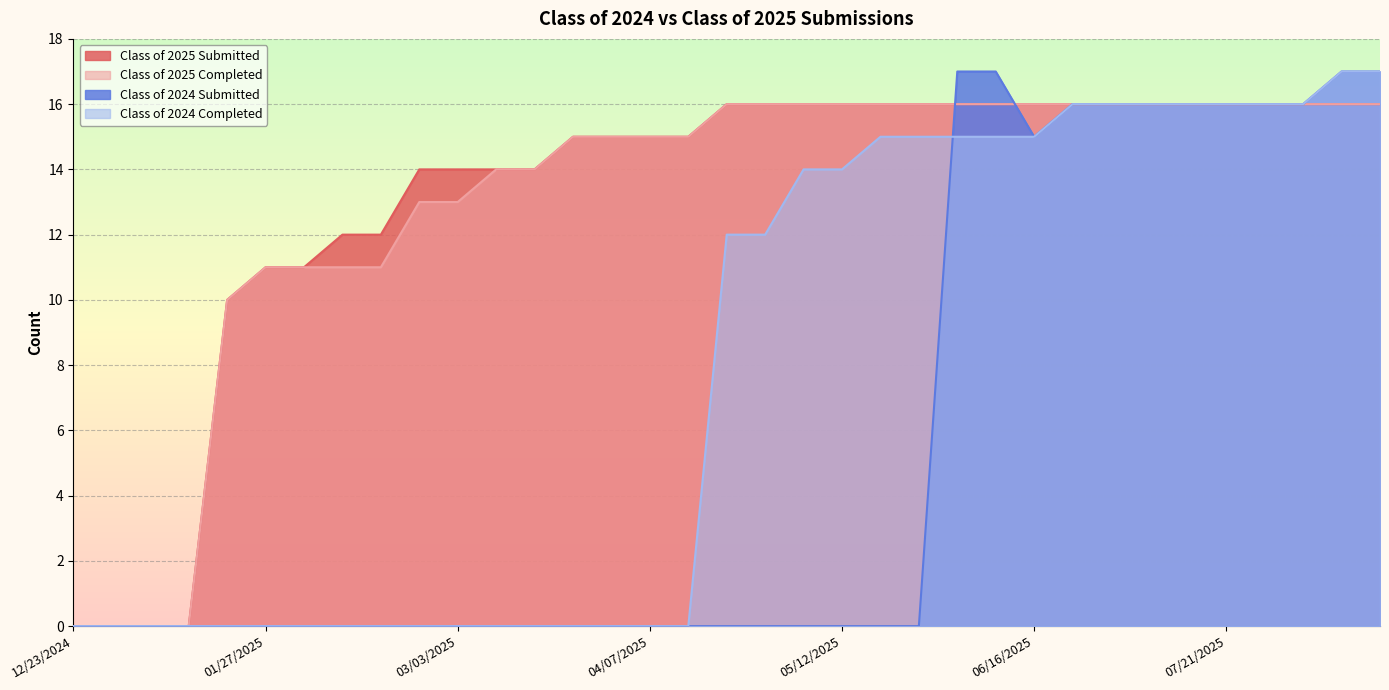

At which category is the sum across all series the highest?

08/11/2025